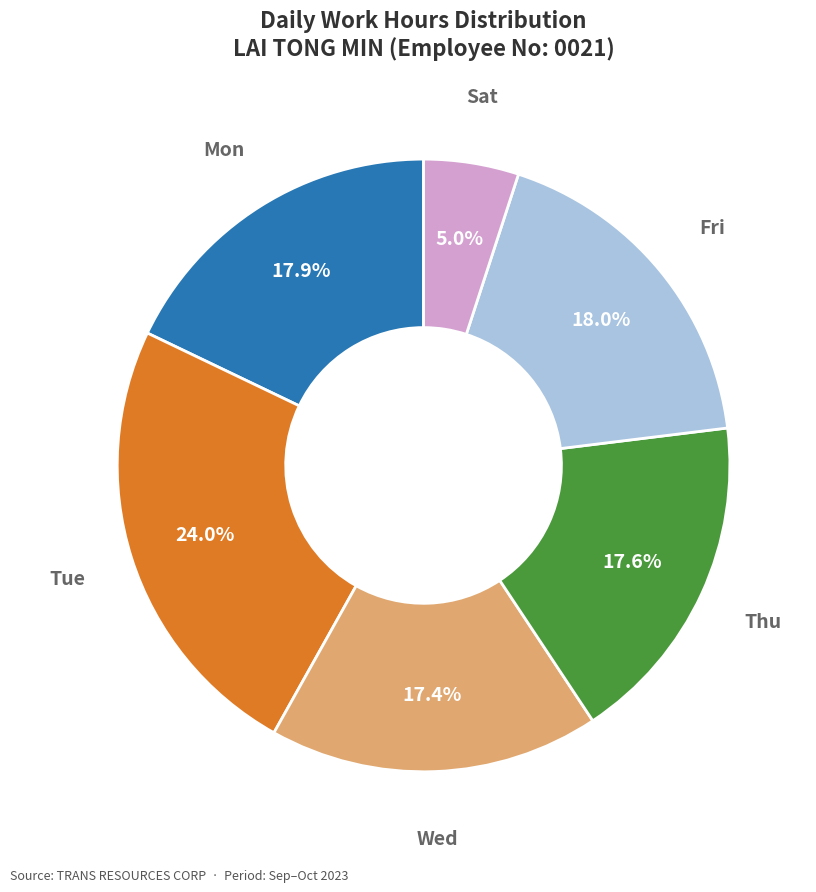

How many slices are in this pie chart?

6